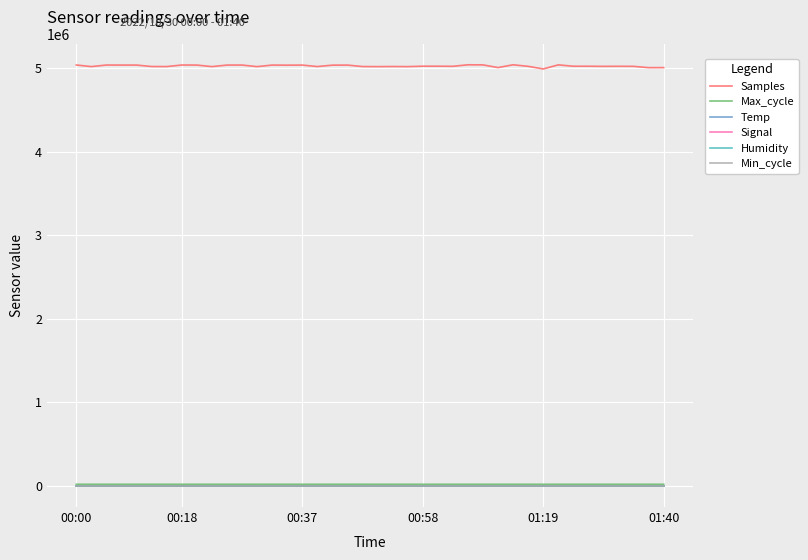

Which series has the largest range (max minus min)?

Samples